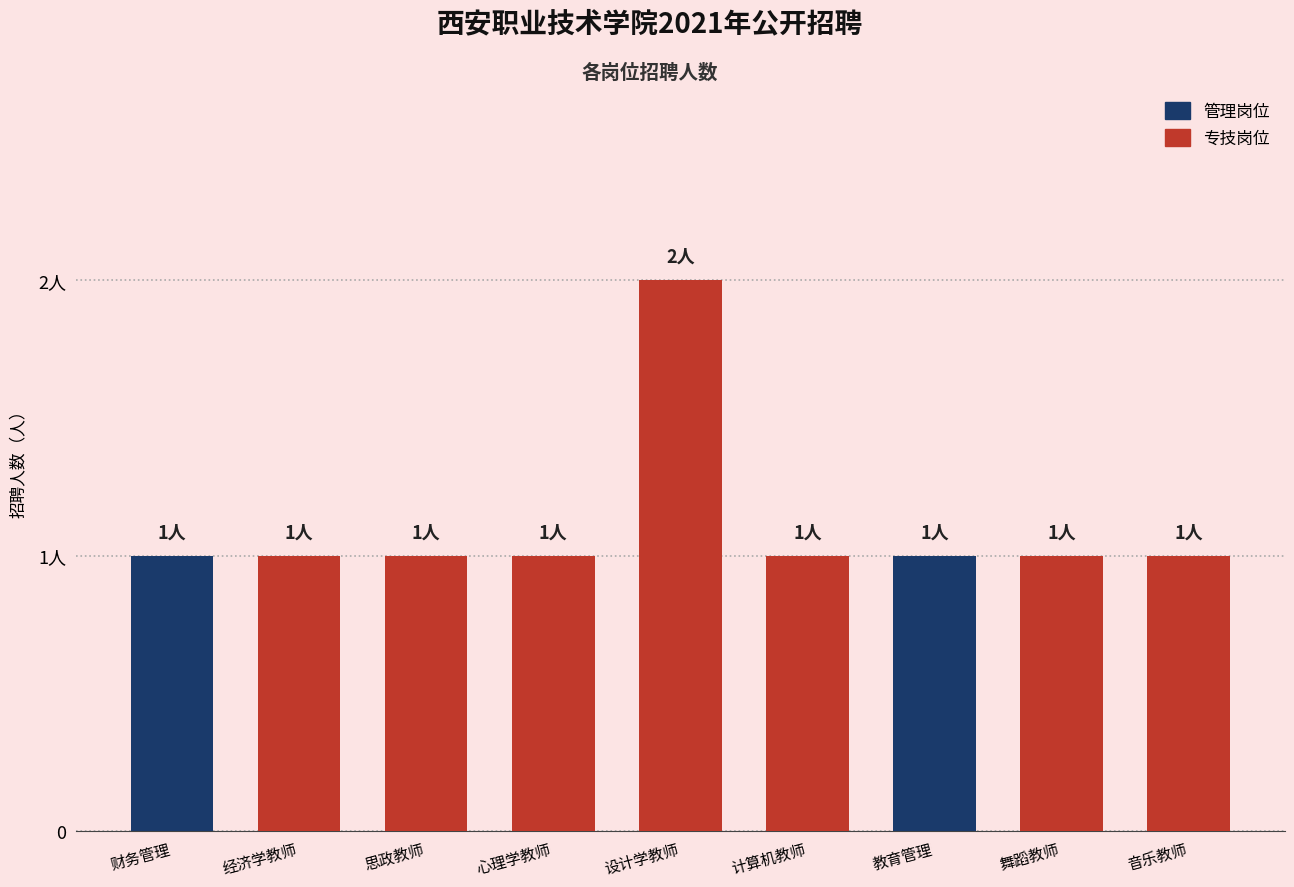

Approximately how many times larger is the value at 音乐教师 compared to 计算机教师?

1.0